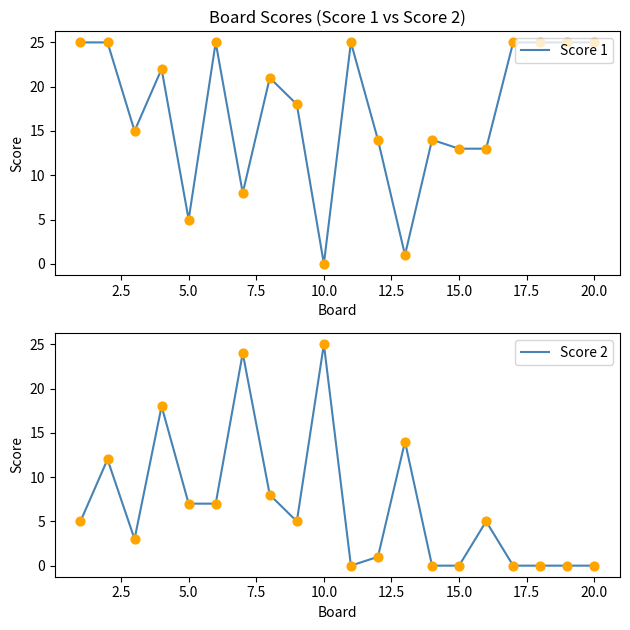

Which category has the lowest value in the Score 1 series?

10.0